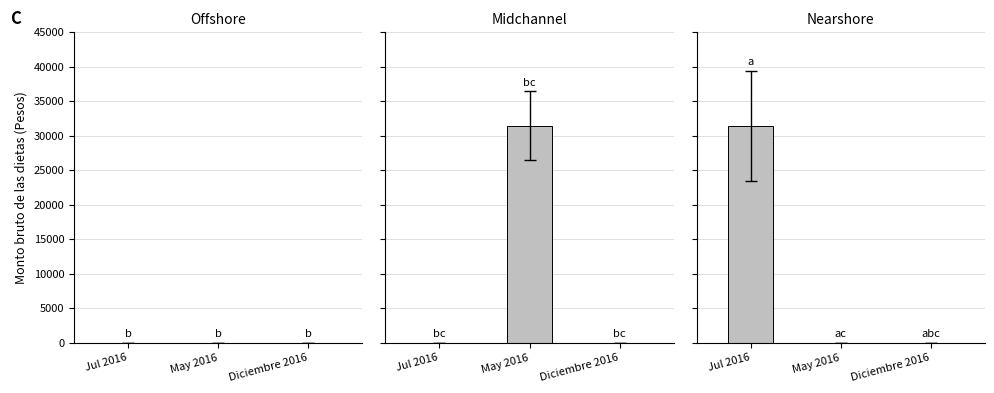

What is the sum of all Midchannel values?

31432